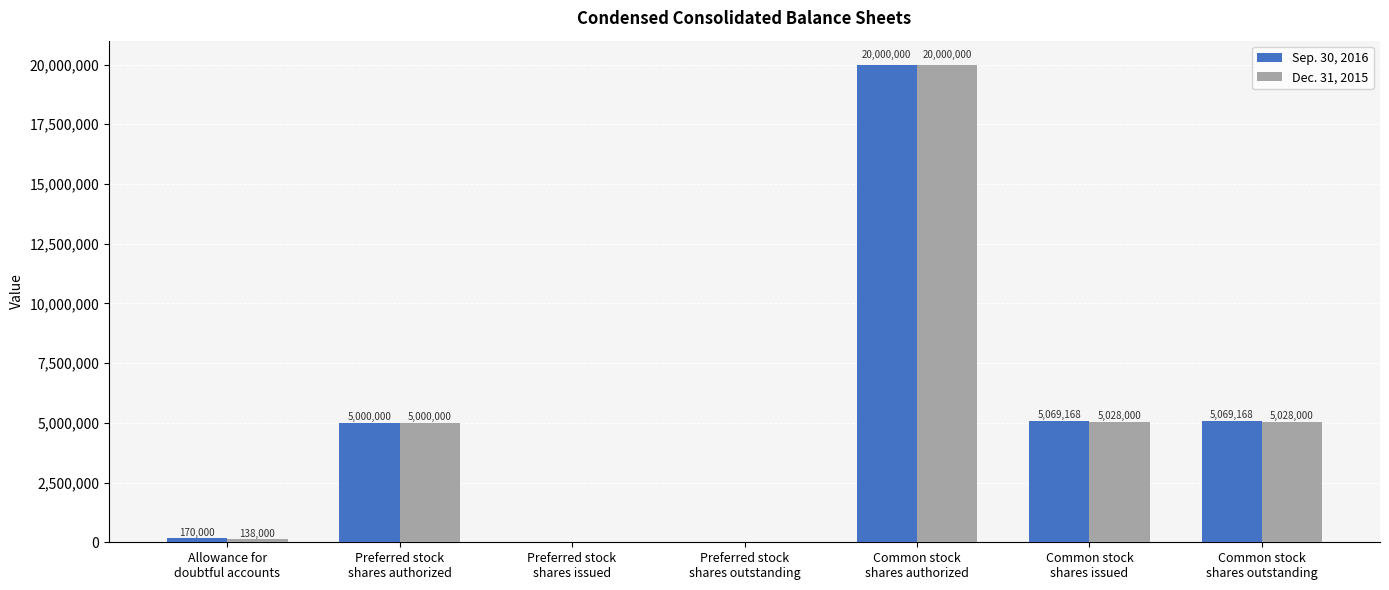

What is the sum of all Sep. 30, 2016 values?

35308336